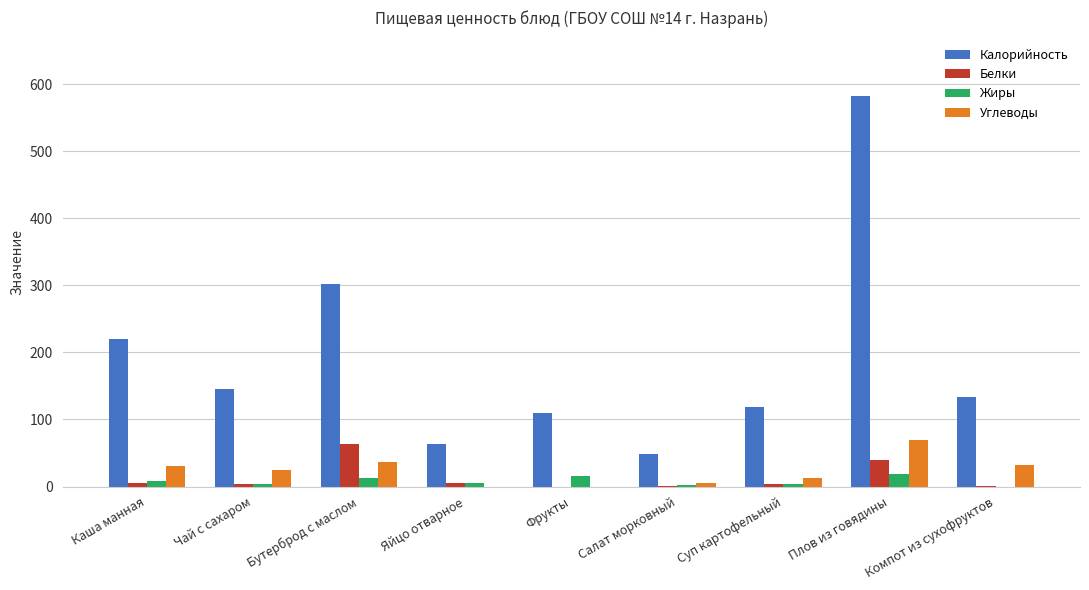

At which category is the sum across all series the highest?

Плов из говядины